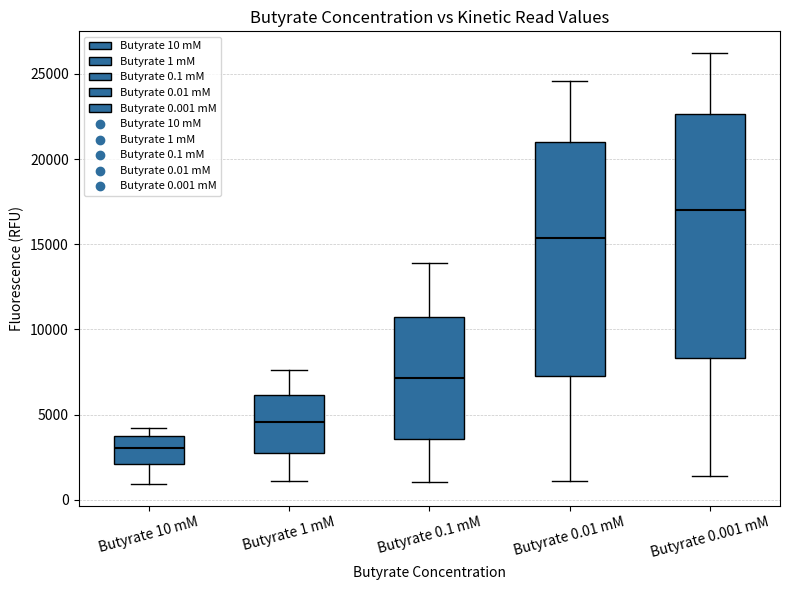

Reading left to right, read every box against the y-axis: the position of its median line, the range the box covers, and the ends of its whiskers. The values are not printed on the chart, so give them approximately, as read against the axis.

Butyrate 10 mM: median 3000, box 2000 to 3500, whiskers 1000 to 4000
Butyrate 1 mM: median 4500, box 3000 to 6000, whiskers 1000 to 7500
Butyrate 0.1 mM: median 7000, box 3500 to 10500, whiskers 1000 to 14000
Butyrate 0.01 mM: median 15500, box 7500 to 21000, whiskers 1000 to 24500
Butyrate 0.001 mM: median 17000, box 8500 to 22500, whiskers 1500 to 26000